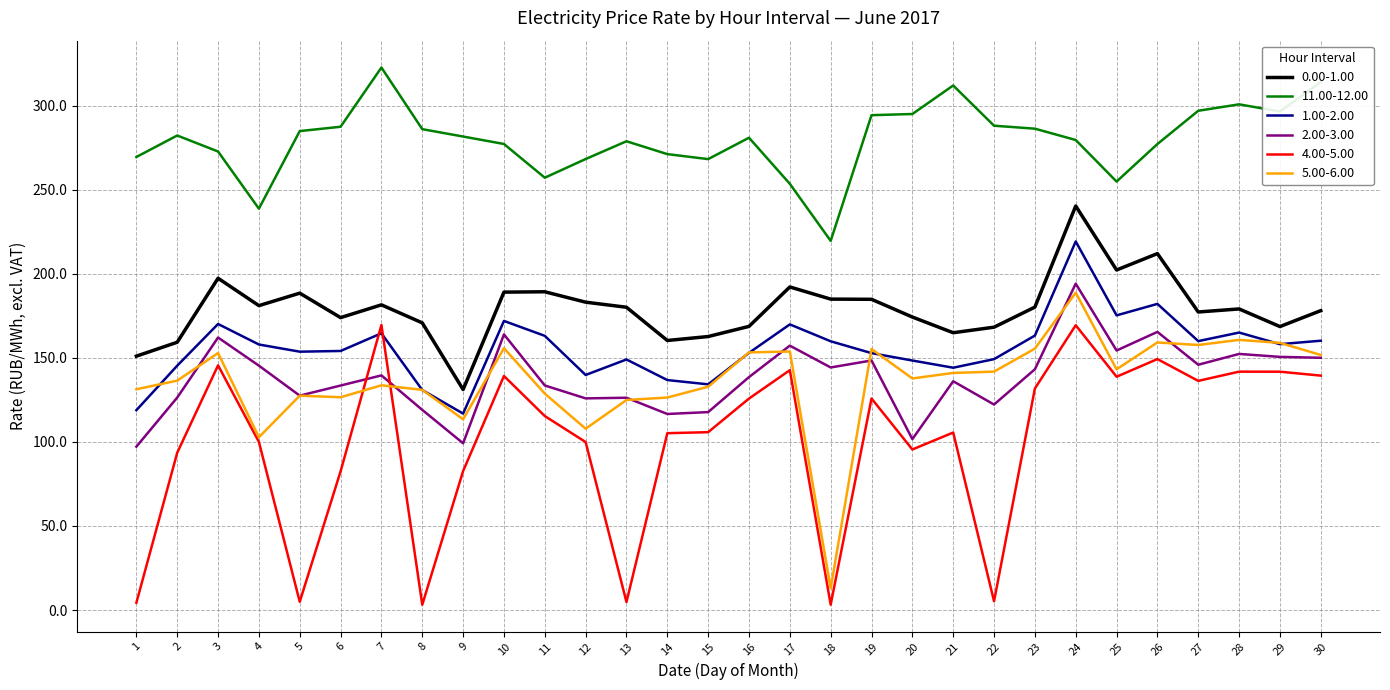

At which category is the sum across all series the highest?

24